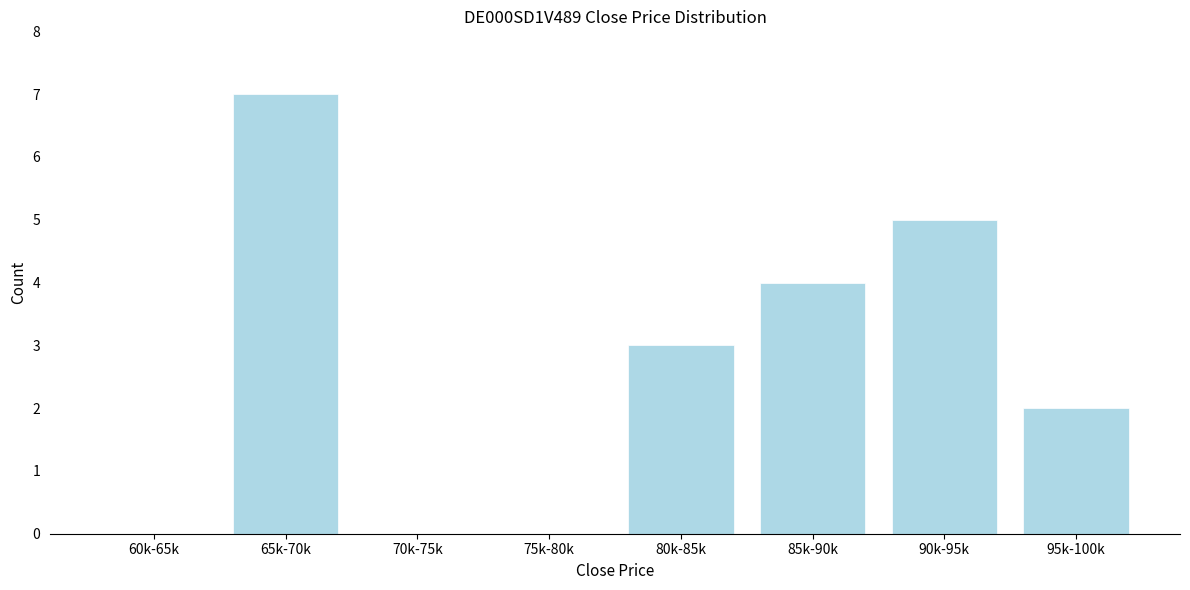

Reading left to right, list all the values displayed in this chart.

60k-65k=0	65k-70k=7	70k-75k=0	75k-80k=0	80k-85k=3	85k-90k=4	90k-95k=5	95k-100k=2